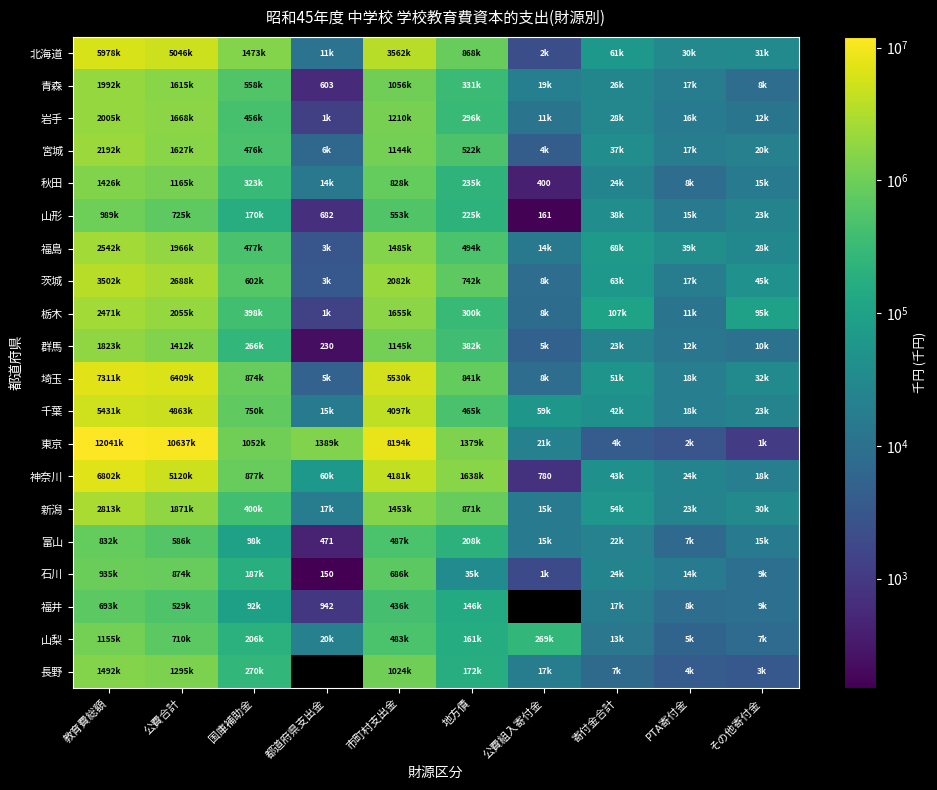

Between 都道府県支出金 and 地方債, which series saw the biggest shift?

神奈川